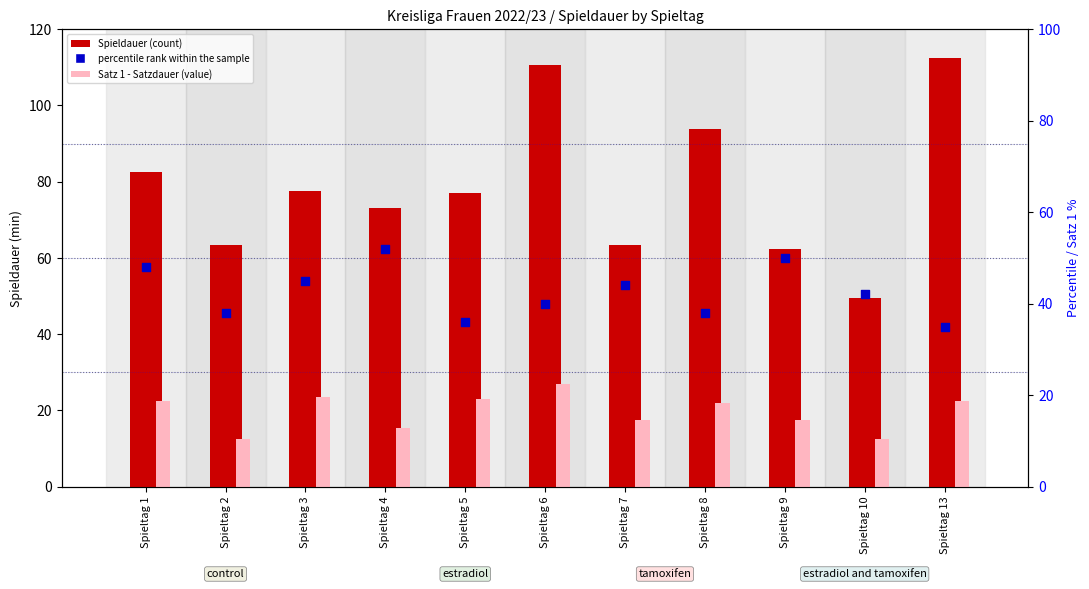

Which series contains the lowest Y value?

Satz 1 - Satzdauer (value)